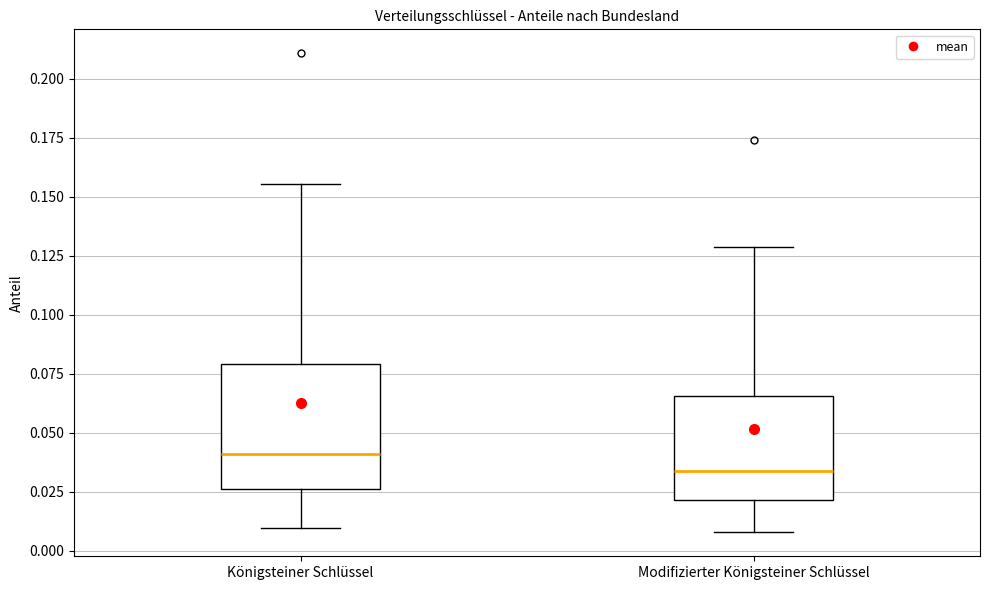

Which box's median line is the highest?

Königsteiner Schlüssel